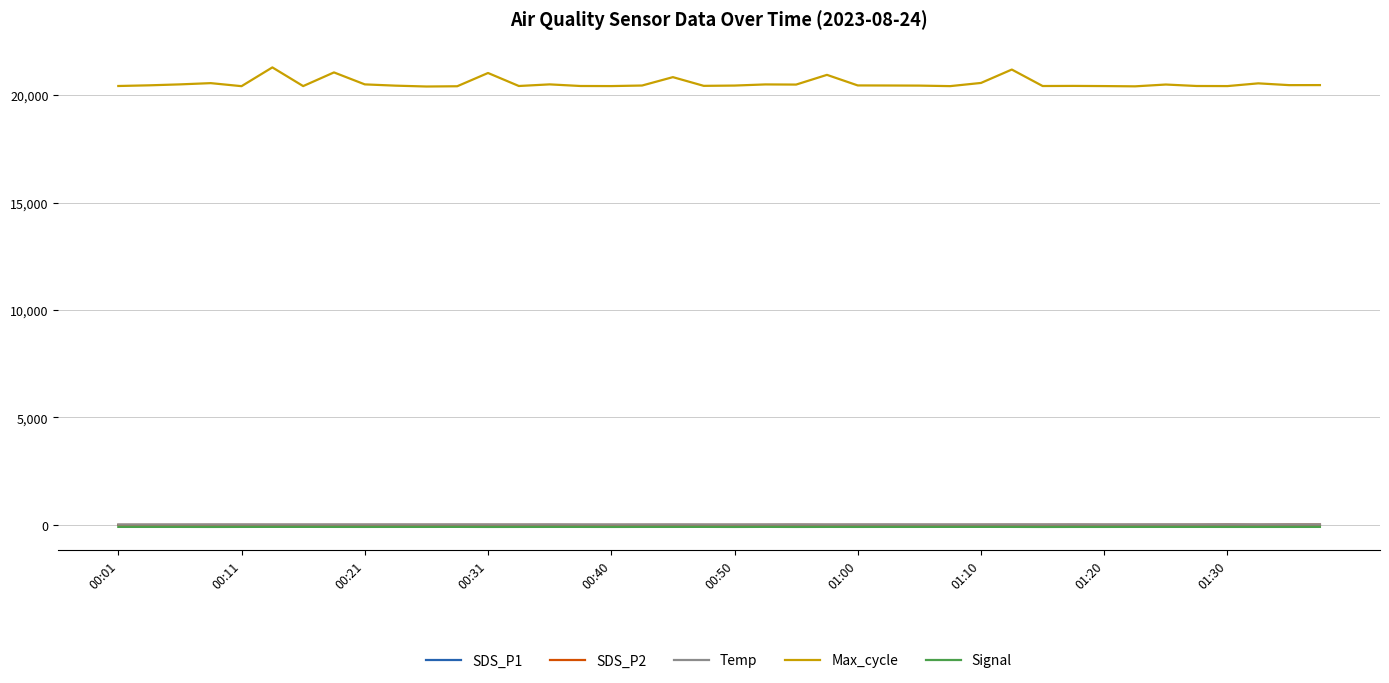

True or false: Max_cycle and SDS_P1 intersect in this chart.

False